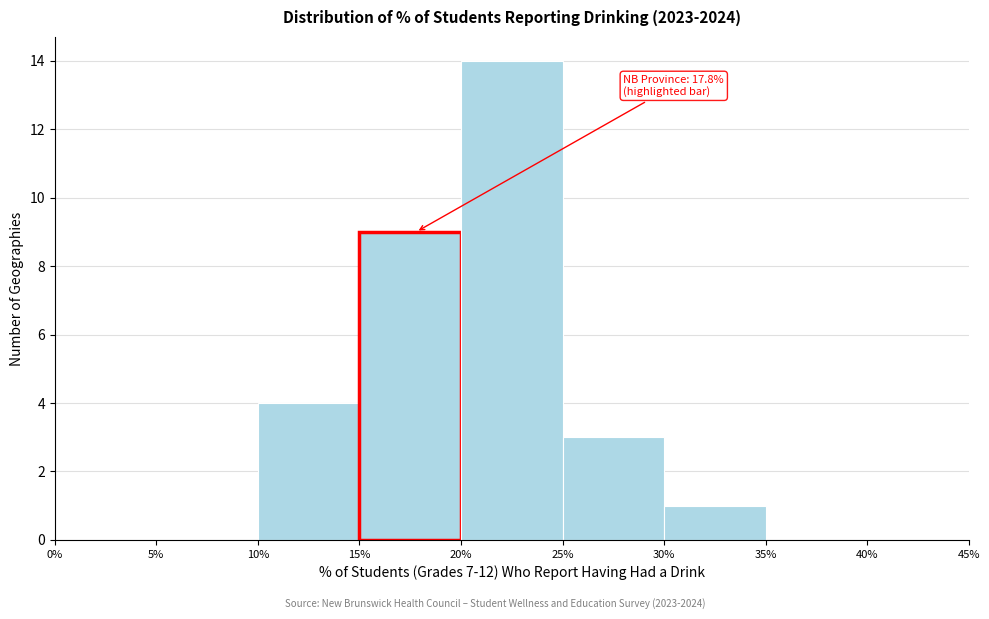

Over which range of the x-axis is the bar tallest?

20% to 25%